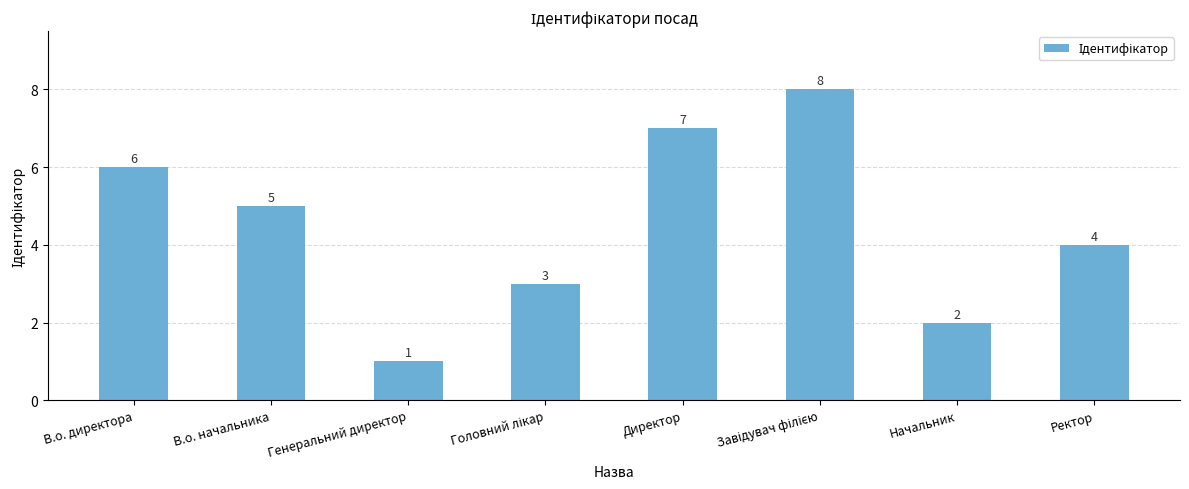

How many series are shown in this chart?

1